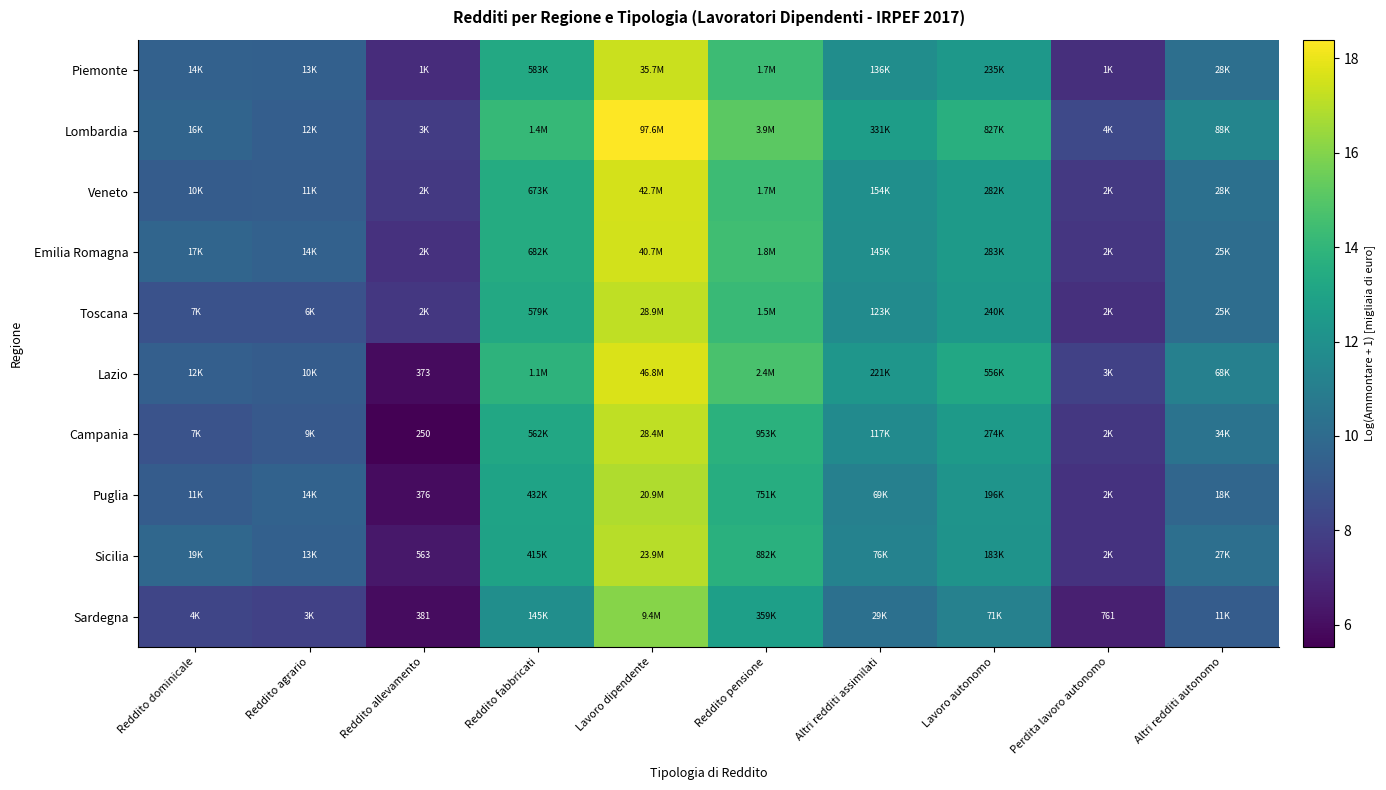

What is the difference between the maximum and minimum values in the Campania series?

11.6